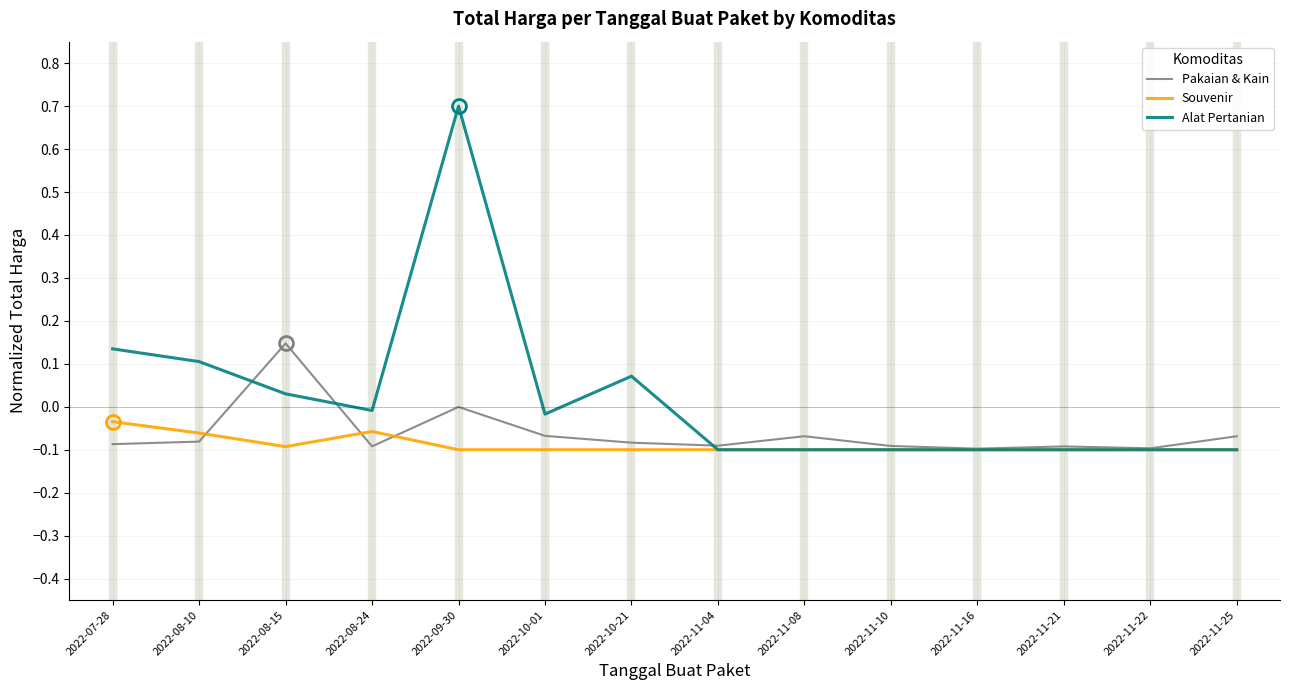

At which label does Alat Pertanian reach its peak?

2022-09-30